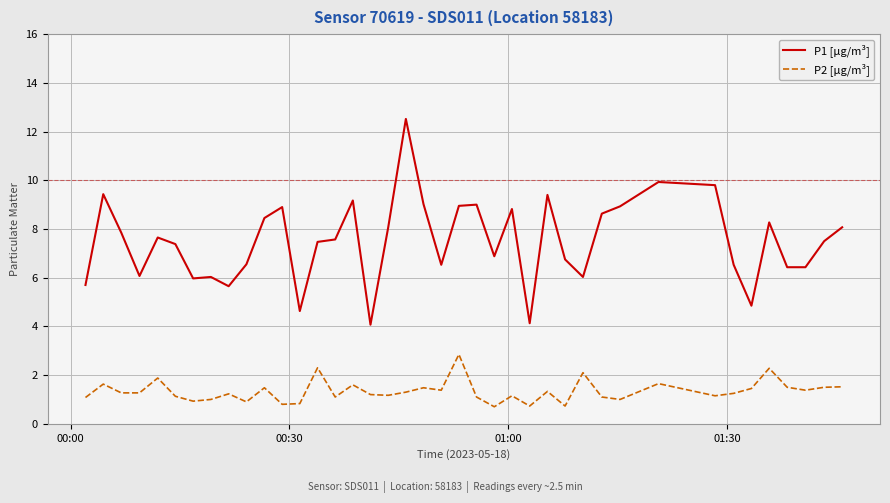

Which series has the largest total across all categories?

P1 [µg/m³]